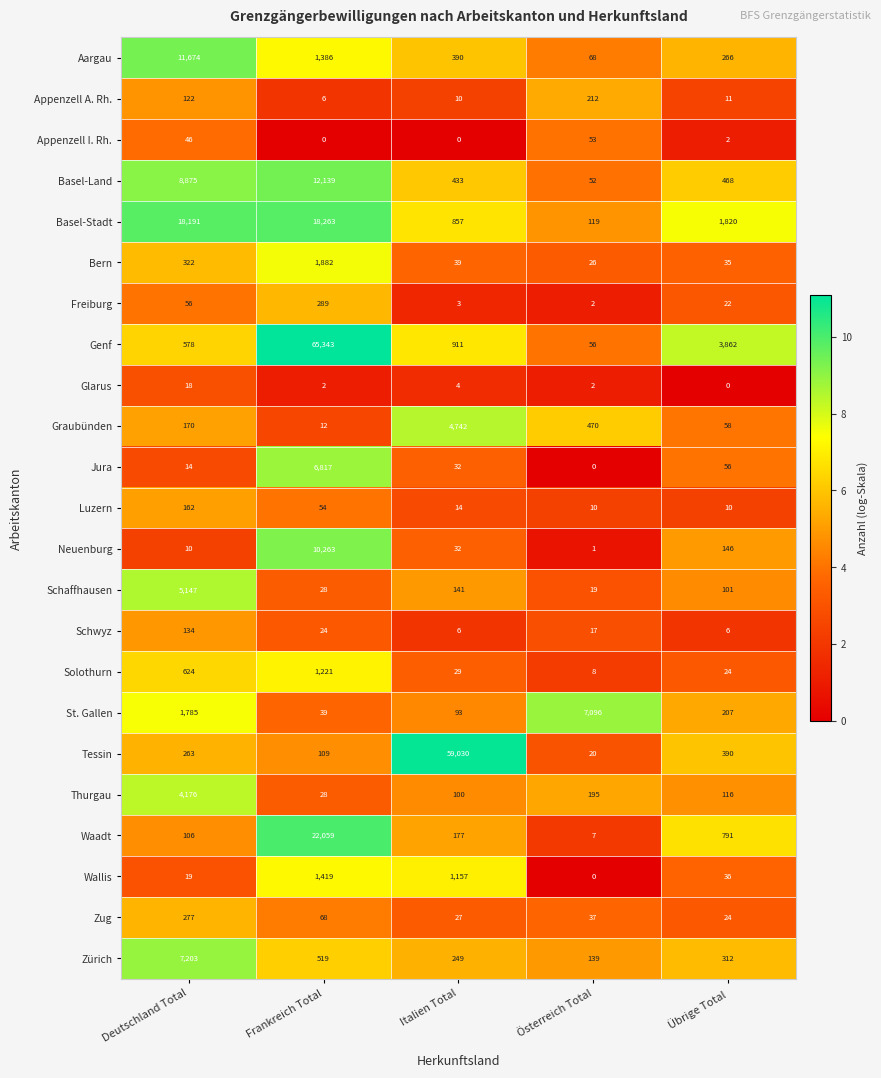

At Deutschland Total, list the series in order from smallest to largest.

Neuenburg, Jura, Glarus, Wallis, Appenzell I. Rh., Freiburg, Waadt, Appenzell A. Rh., Schwyz, Luzern, Graubünden, Tessin, Zug, Bern, Genf, Solothurn, St. Gallen, Thurgau, Schaffhausen, Zürich, Basel-Land, Aargau, Basel-Stadt